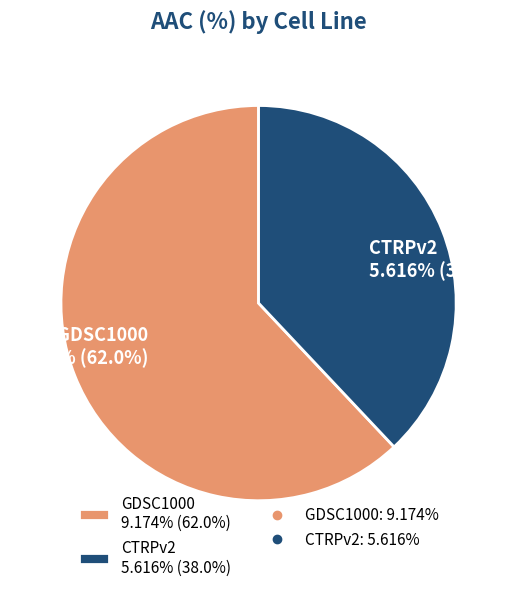

Is it true that GDSC1000 is 51% of the pie?

False